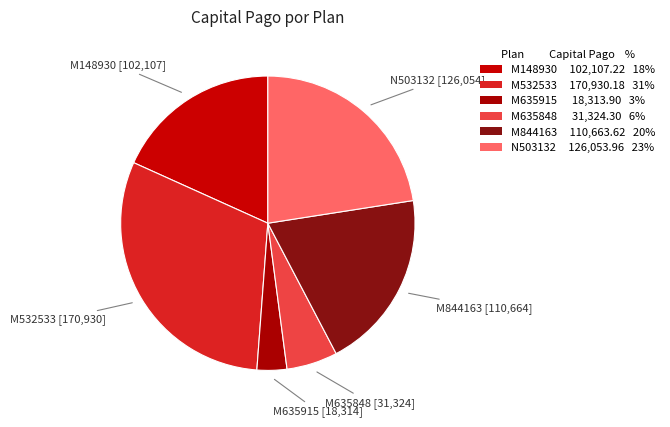

Combined, what portion of the pie is M635848 and M844163?

25.4%